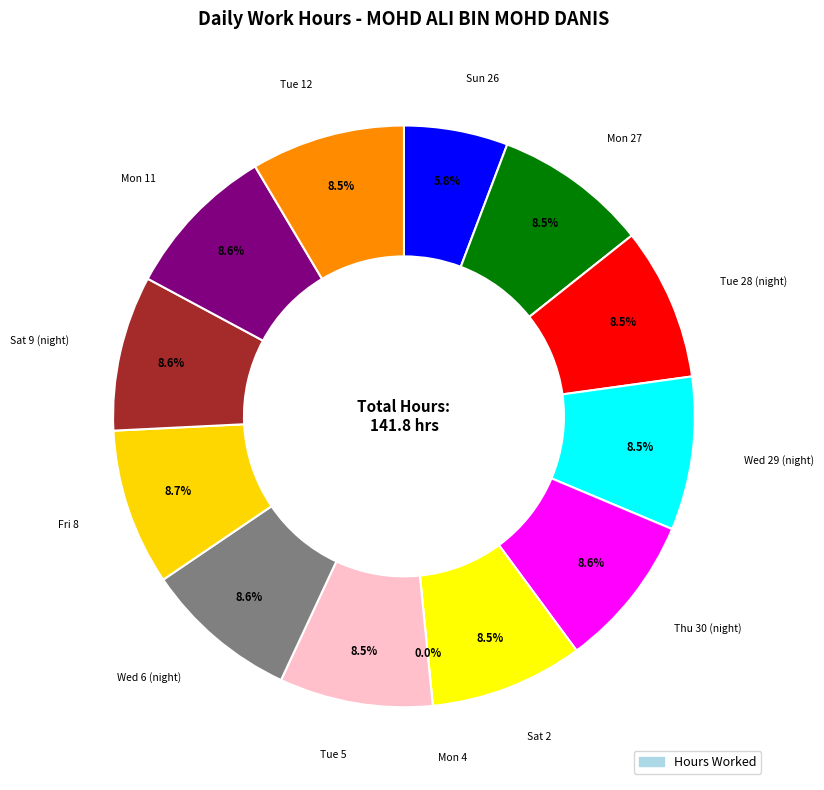

How much of the chart is everything except Sat 9 (night)?

91.4%